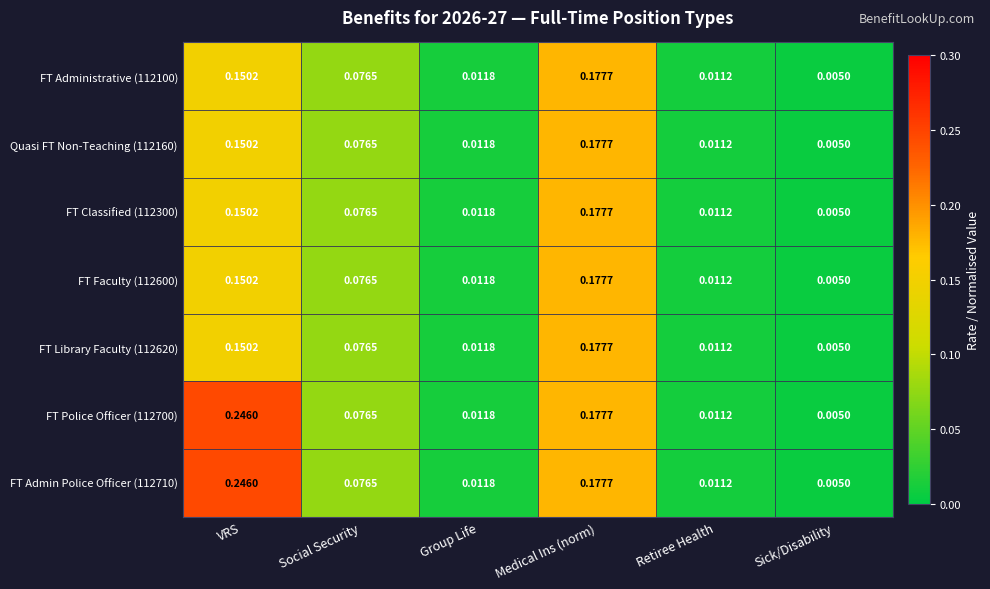

At which label does FT Faculty (112600) reach its minimum?

Sick/Disability